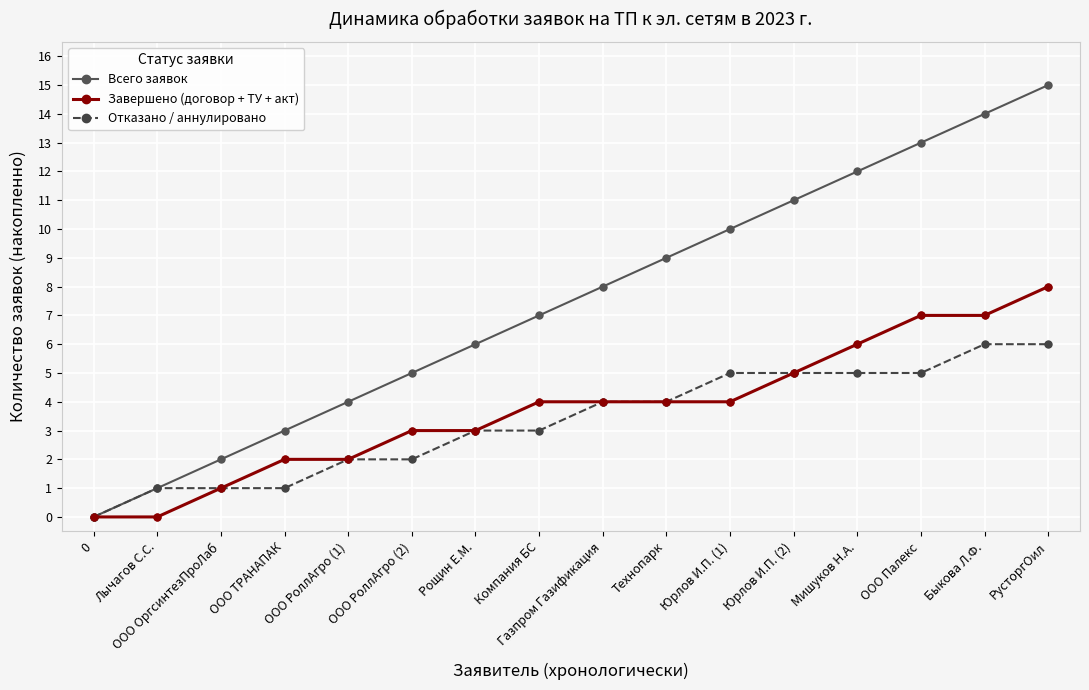

Between ООО РоллАгро (1) and Рощин Е.М., which series saw the biggest shift?

Всего заявок